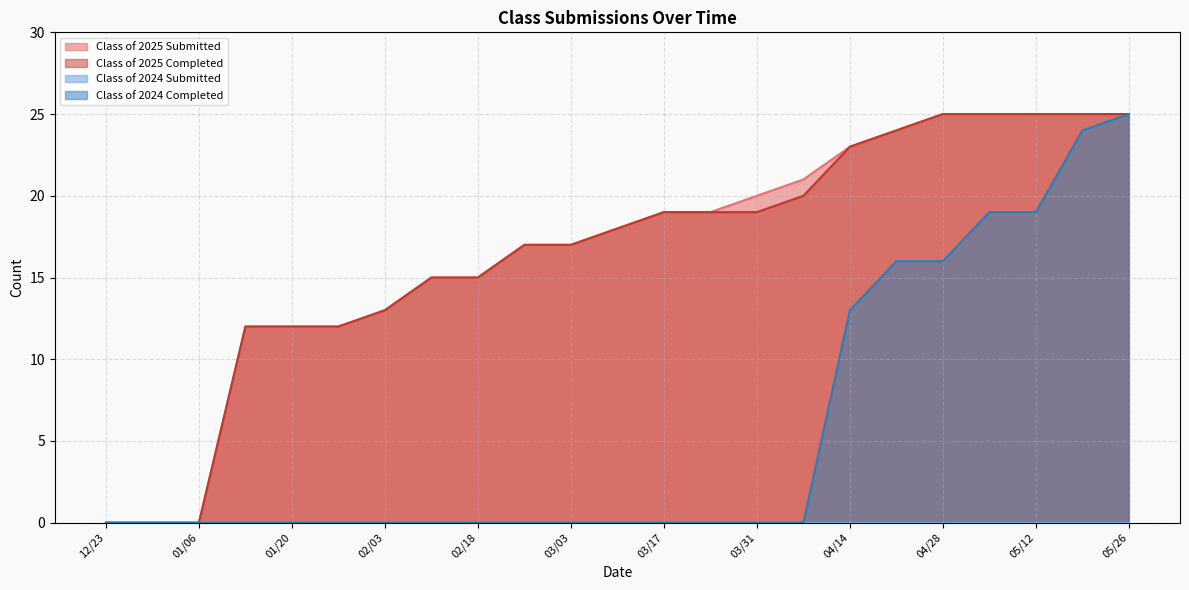

Does the chart have visible grid lines?

Yes